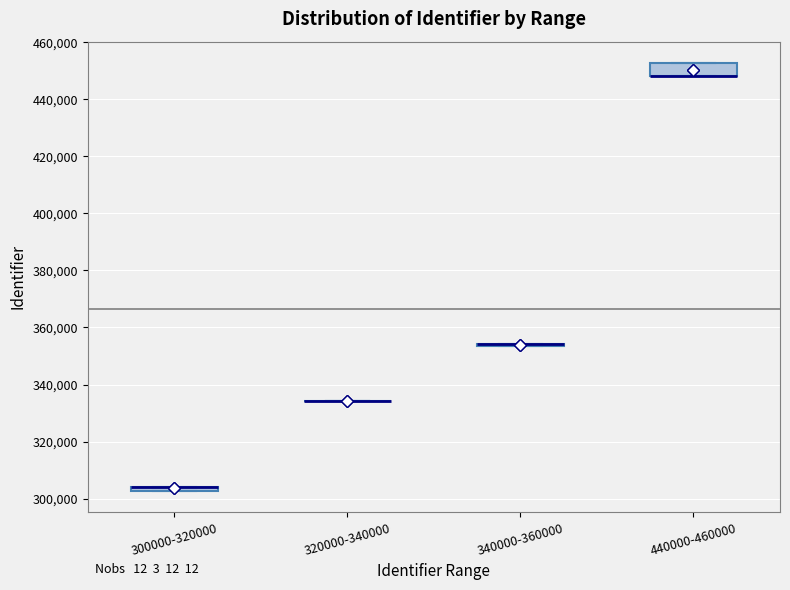

Where is the lower edge of the box for 440000-460000 on the y-axis? The values are not printed on the chart, so give them approximately, as read against the axis.

448000